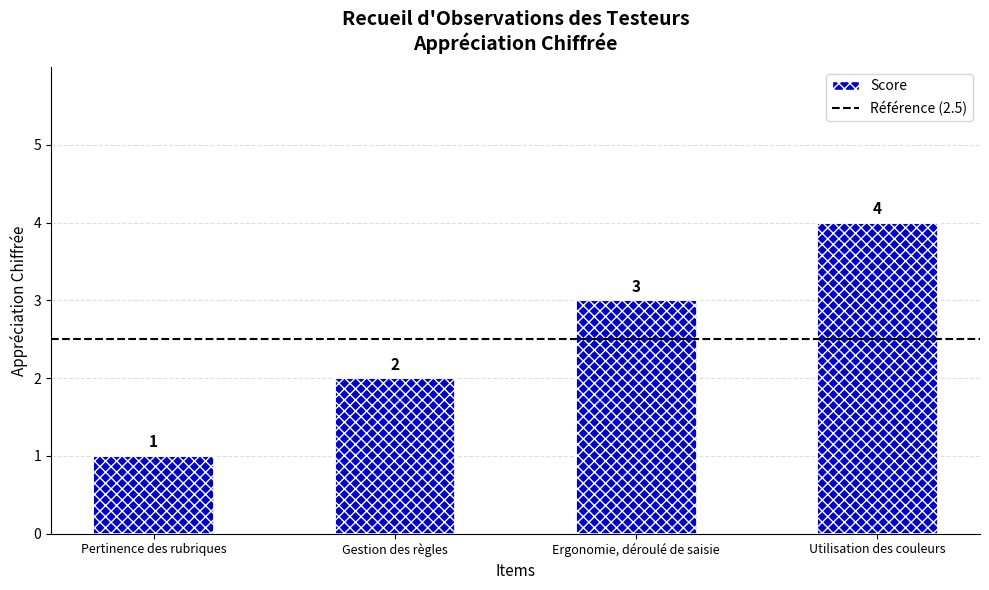

What is the label of the 2nd bar from the right?

Ergonomie, déroulé de saisie